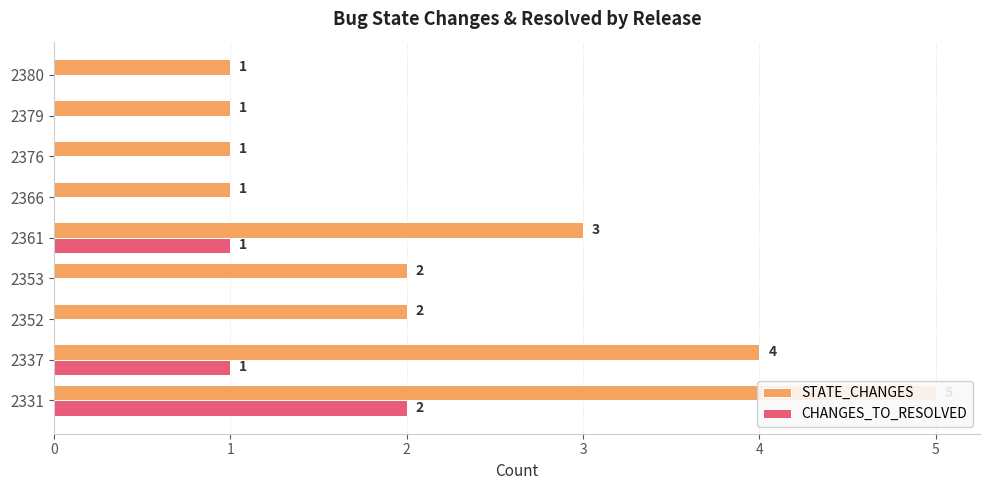

At how many categories does at least one series exceed 3?

2